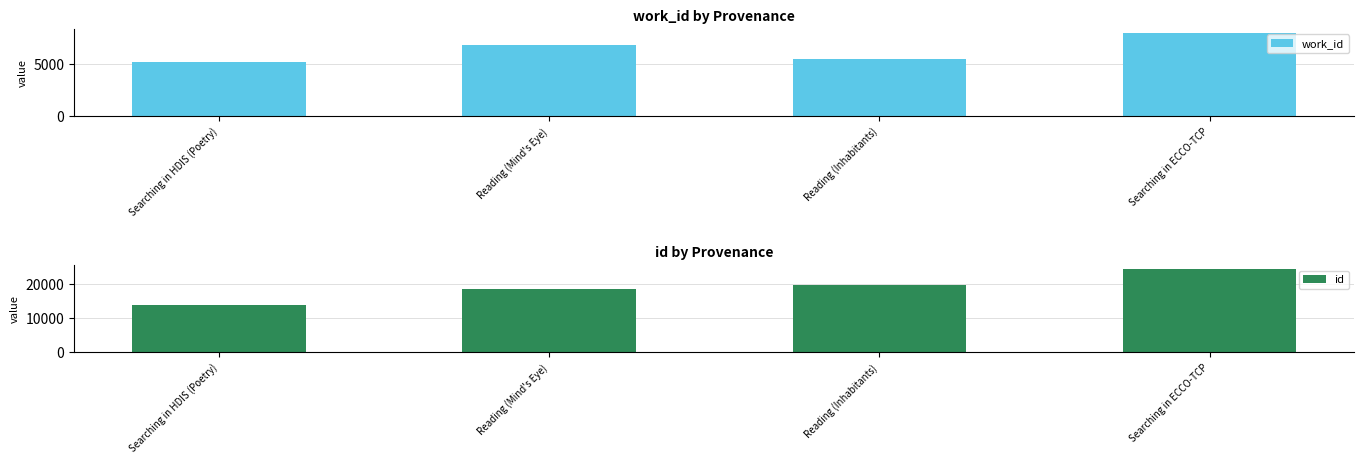

What is the spread (max minus min) of values at Searching in ECCO-TCP?

16307